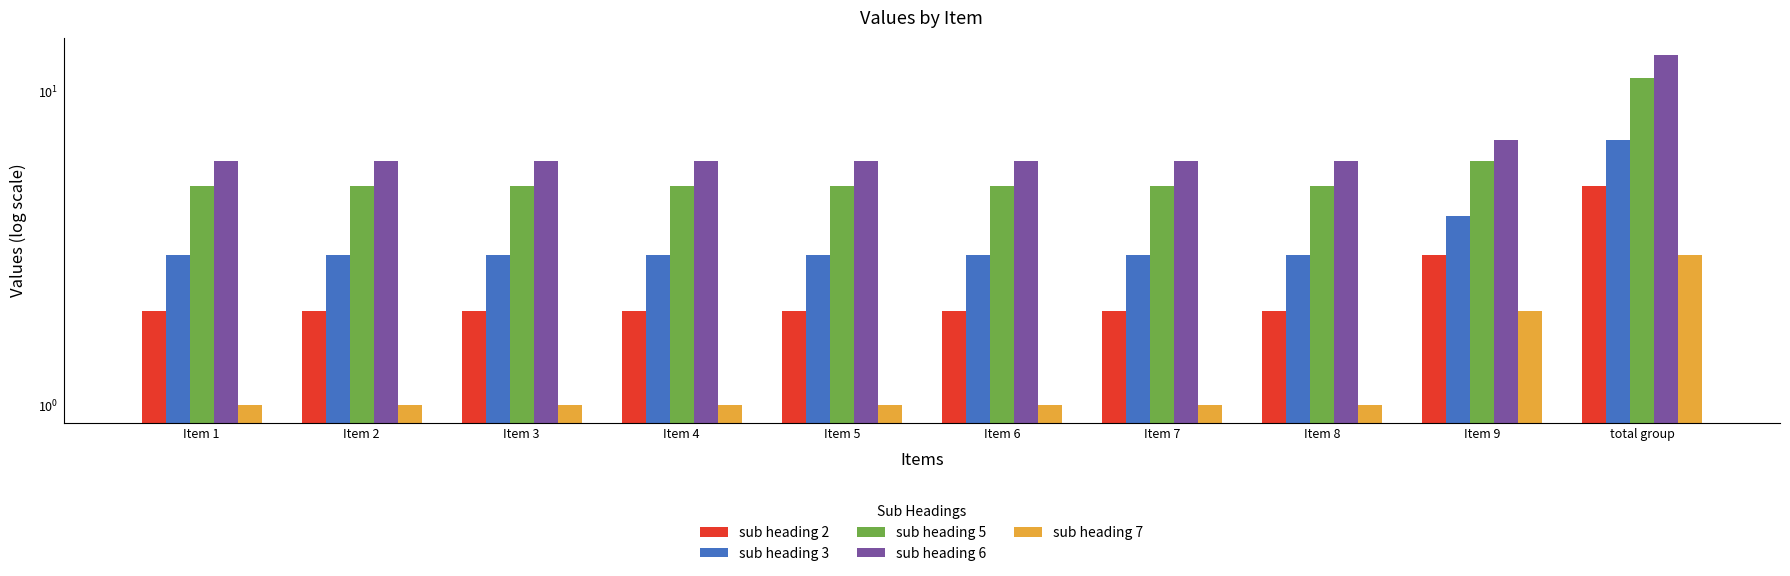

Rank the categories by sub heading 5 value from highest to lowest.

total group, Item 9, Item 1, Item 2, Item 3, Item 4, Item 5, Item 6, Item 7, Item 8